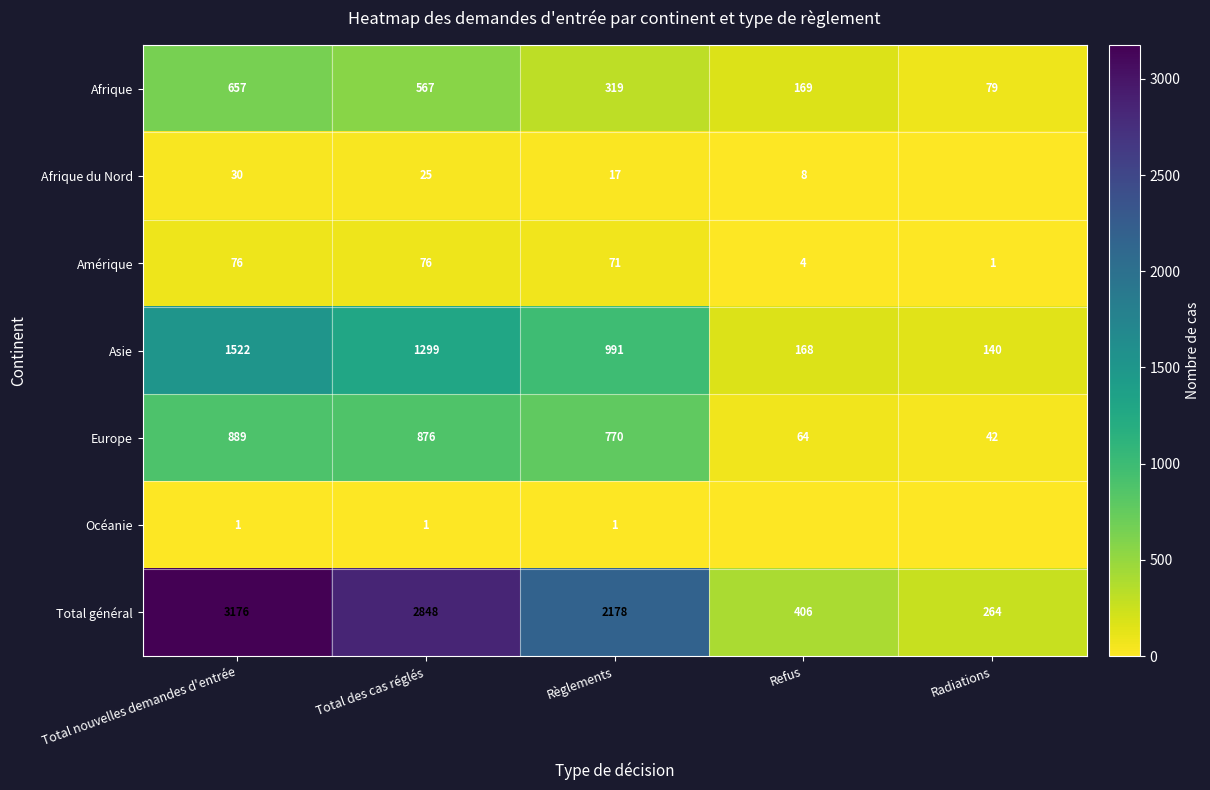

At which label is Europe closest to 465?

Règlements